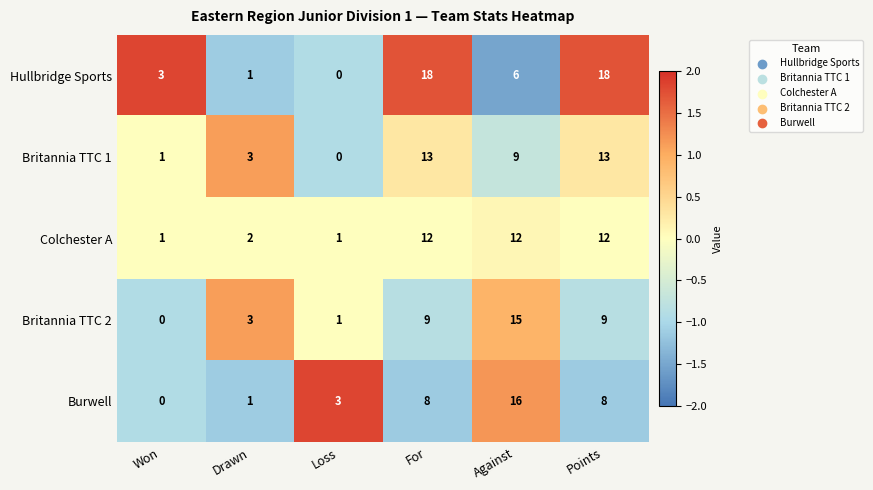

Where is Colchester A nearest to the value 6?

Drawn